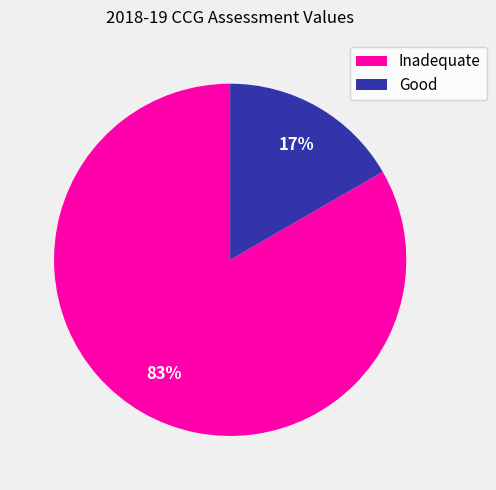

To the nearest percent, what is the average slice percentage?

50%